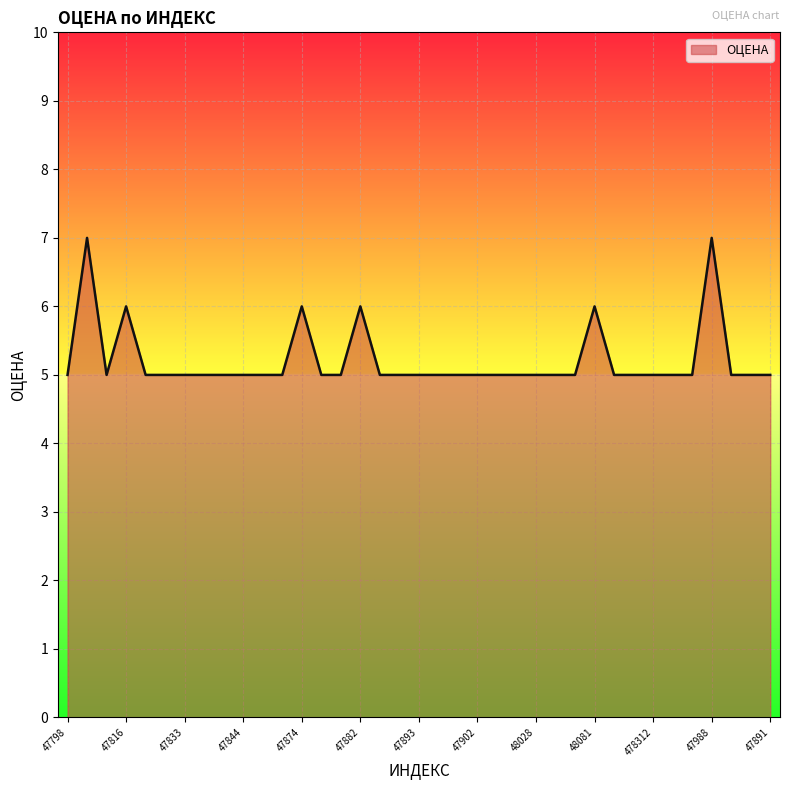

How many series are shown in this chart?

1